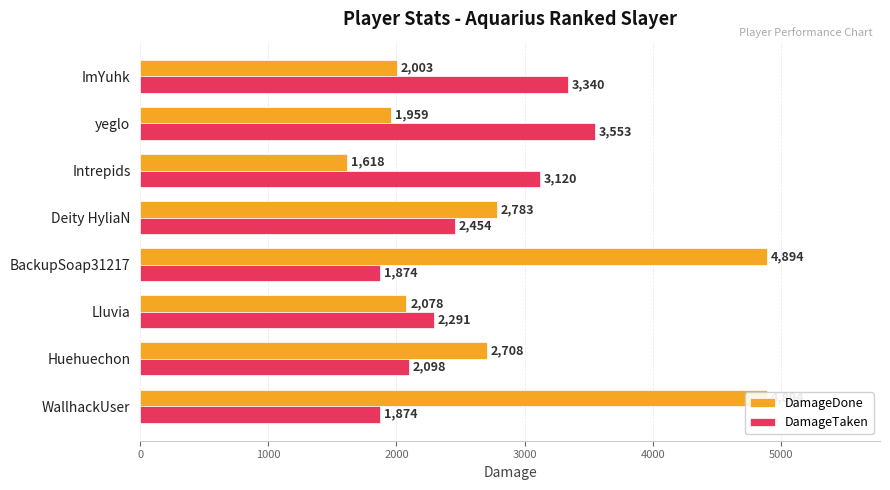

Does the chart contain stacked bars?

No